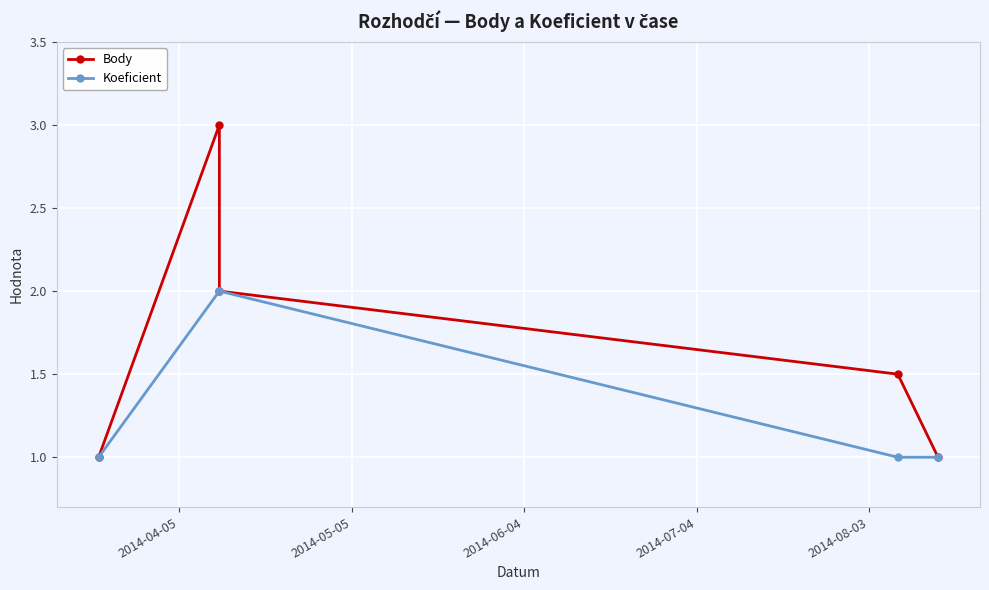

True or false: Koeficient and Body intersect in this chart.

False